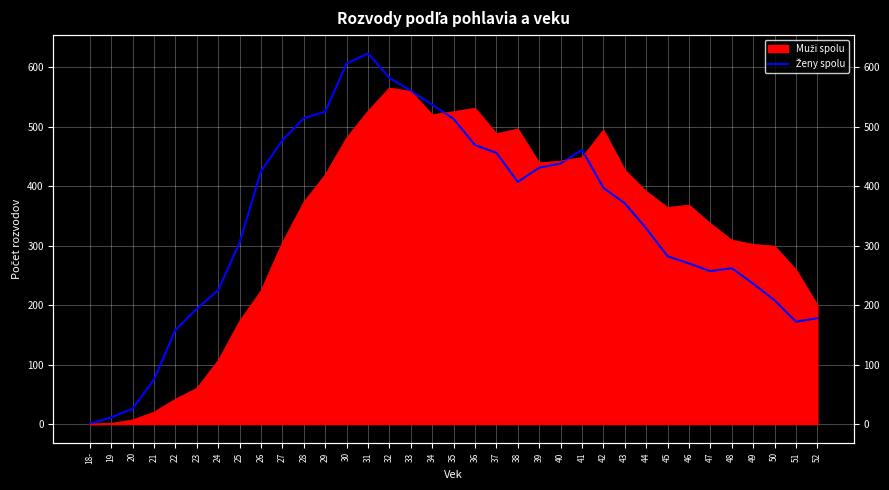

What is the average value?

342